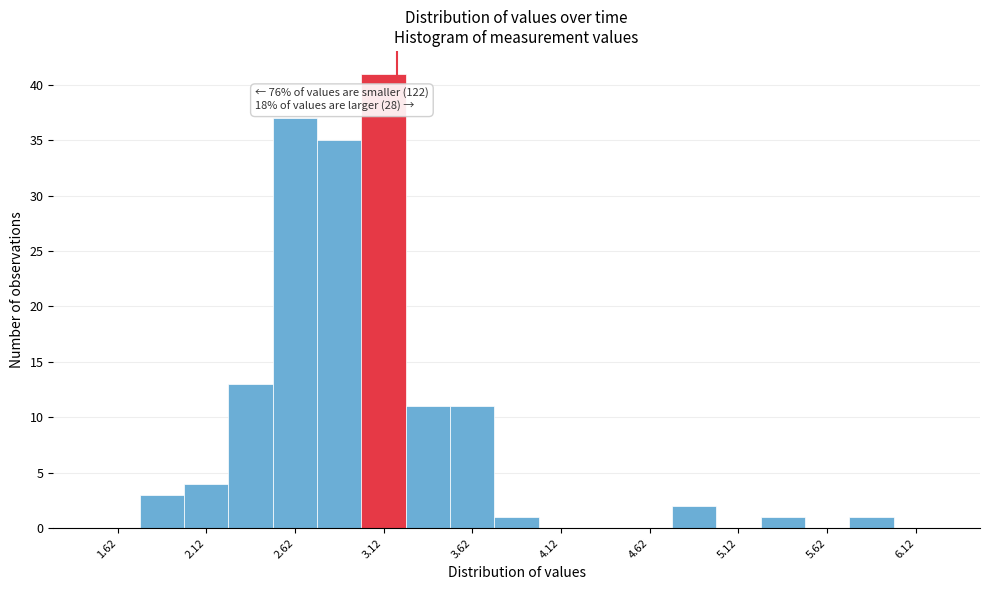

Which range on the x-axis has the tallest bar?

3.00 to 3.25